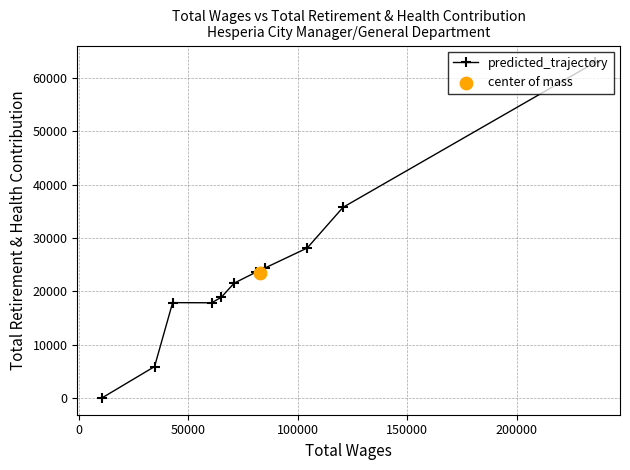

How many values in the predicted_trajectory series are below 21507?

5